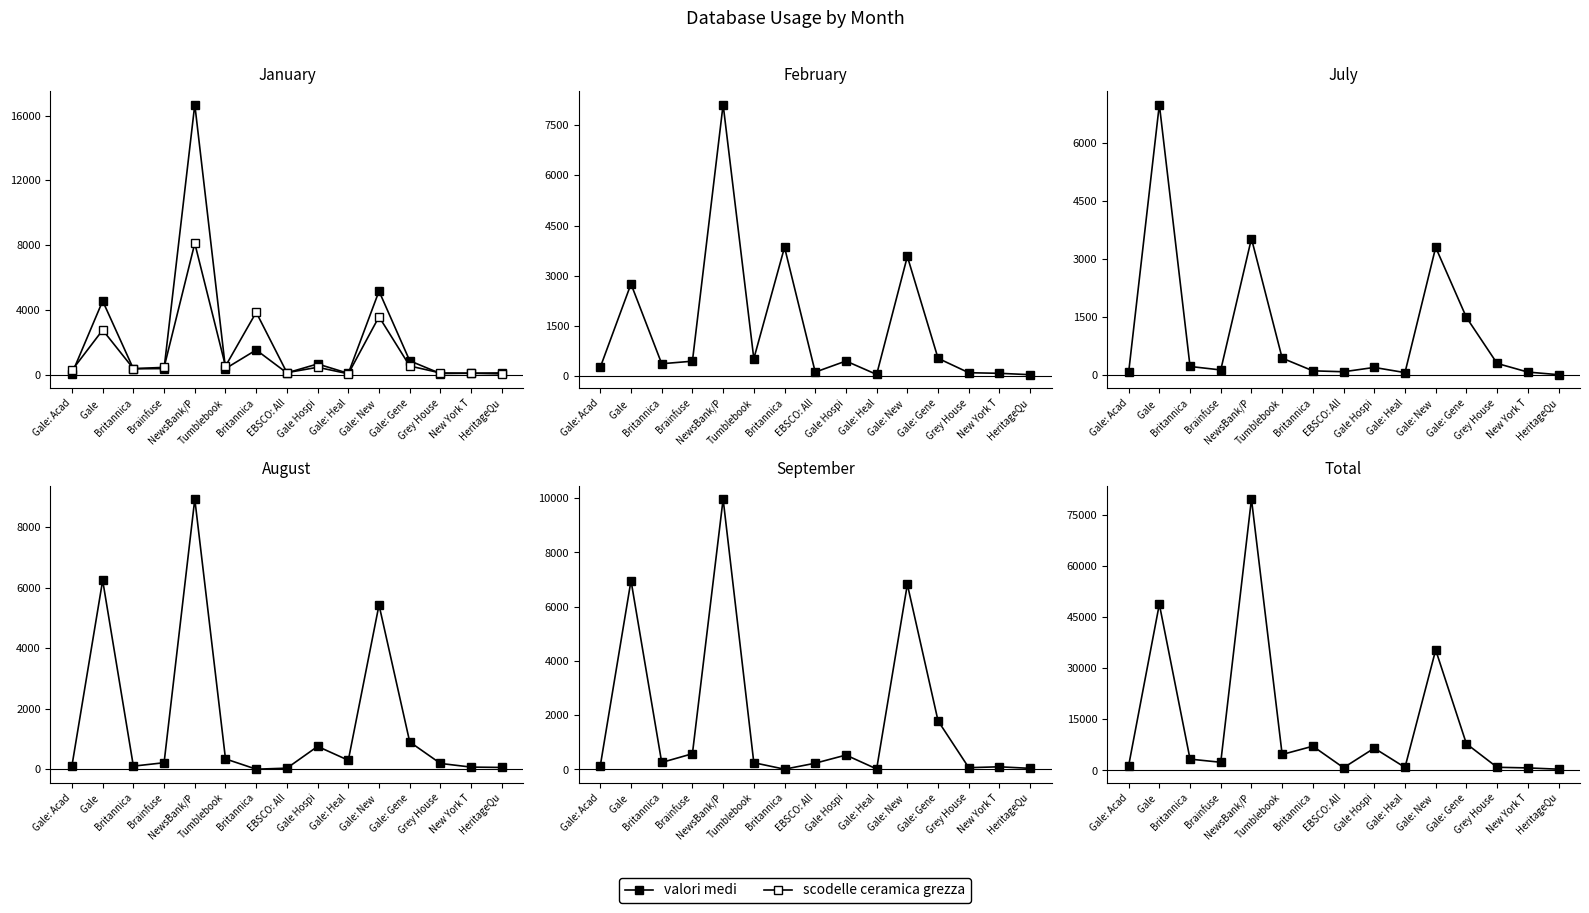

What is the difference between the valori medi values at EBSCO: All and Brainfuse?

1602